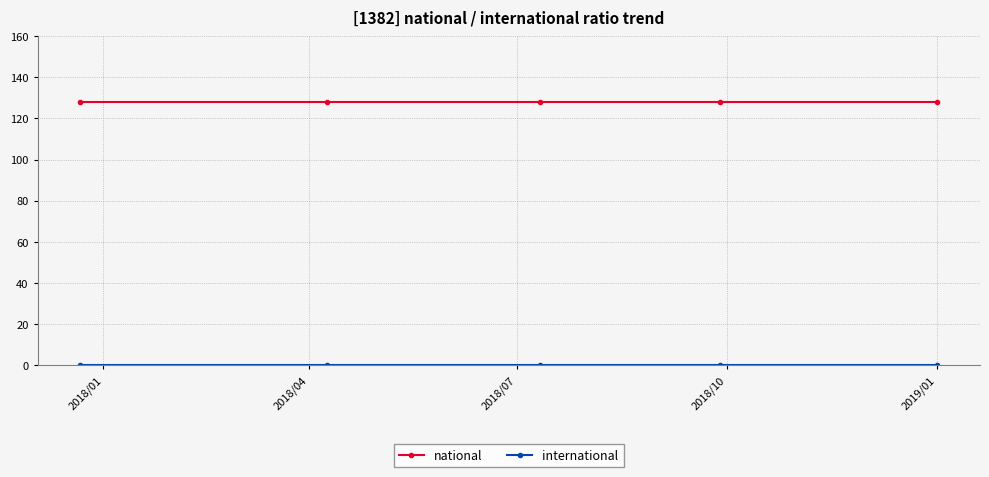

At how many categories does at least one series exceed 87?

5